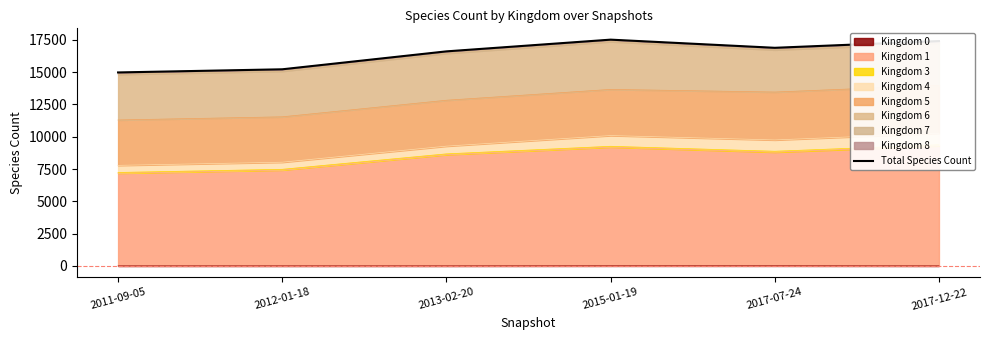

Is it true that the value at 2017-12-22 is 17399?

True